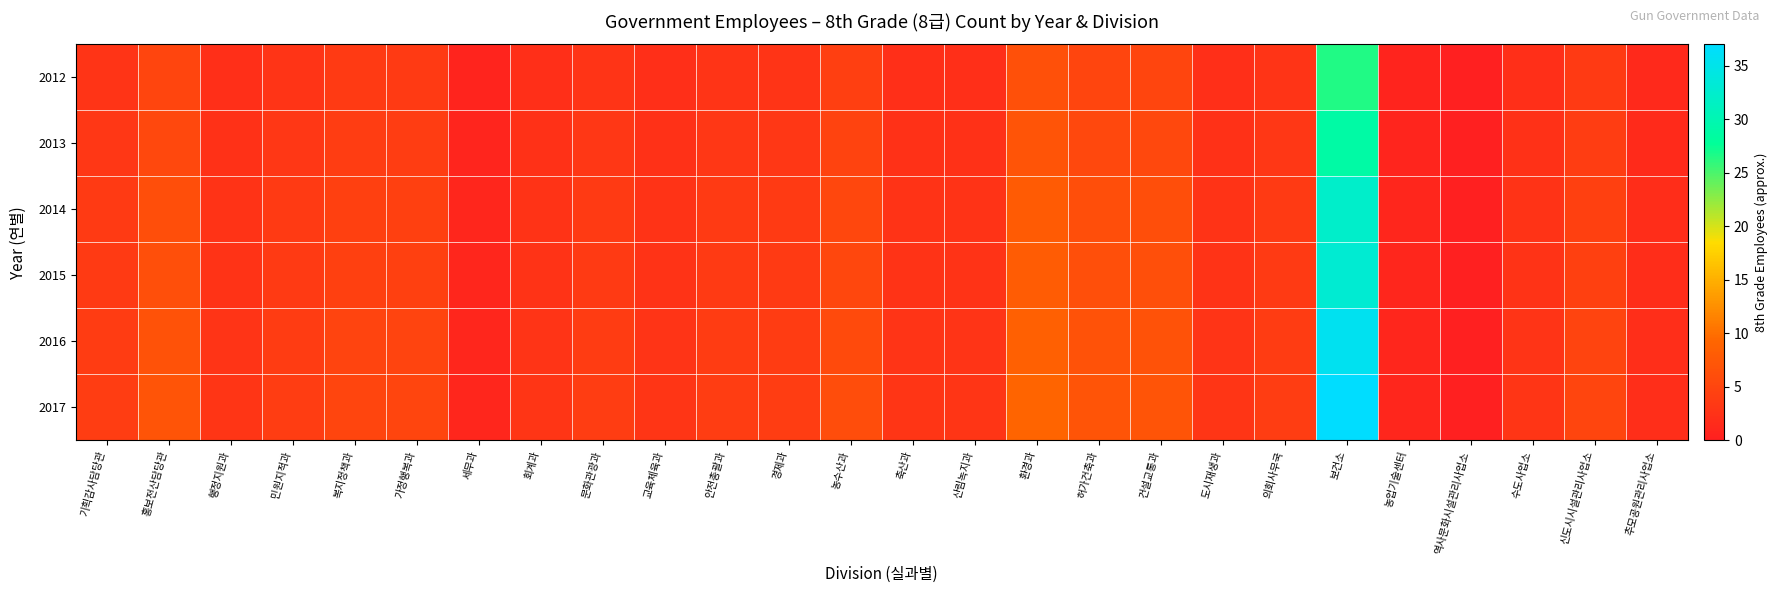

List the series in order of their peak value, lowest first.

2012, 2013, 2014, 2015, 2016, 2017